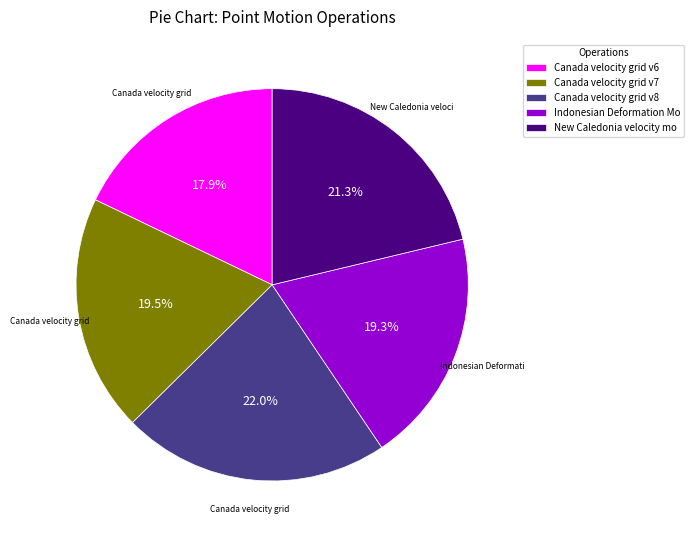

The Canada velocity grid v6 slice represents 18% of the pie. True or false?

True